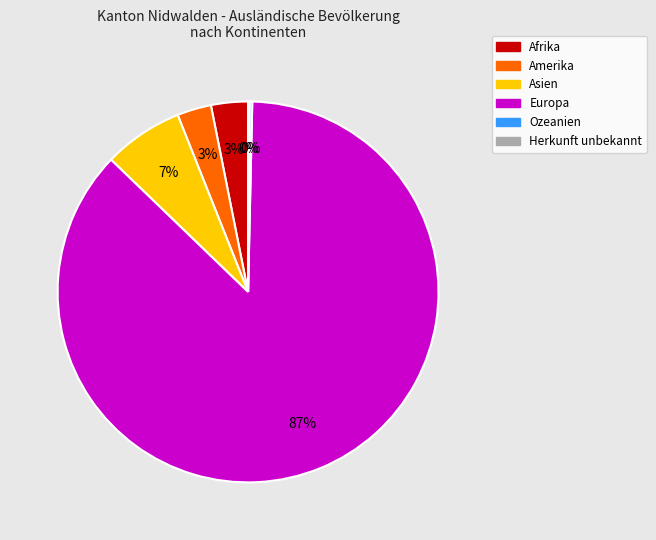

To the nearest percent, what is the difference between the largest and smallest slice percentages?

87%